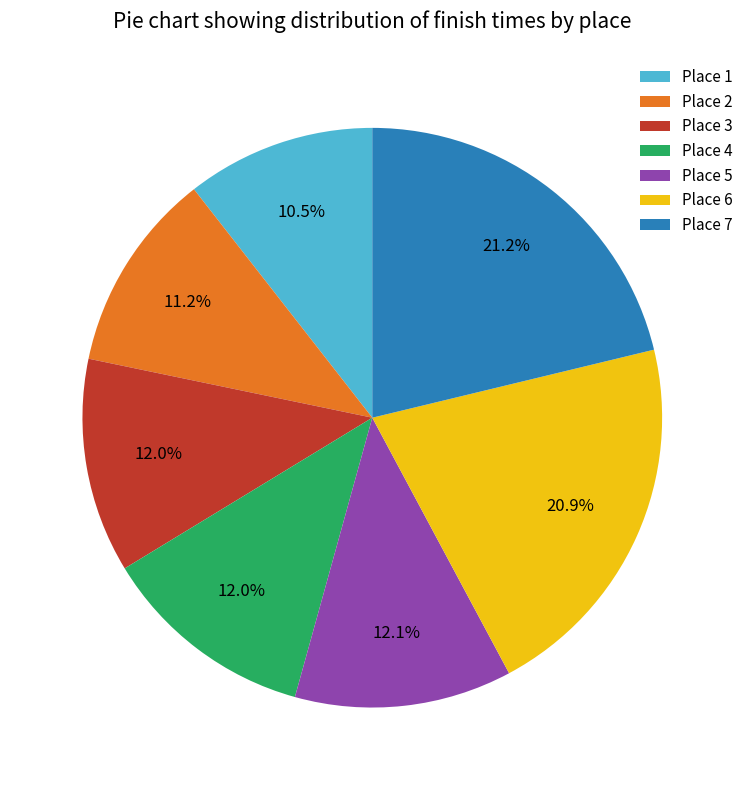

What is the smallest slice in the pie chart?

Place 1